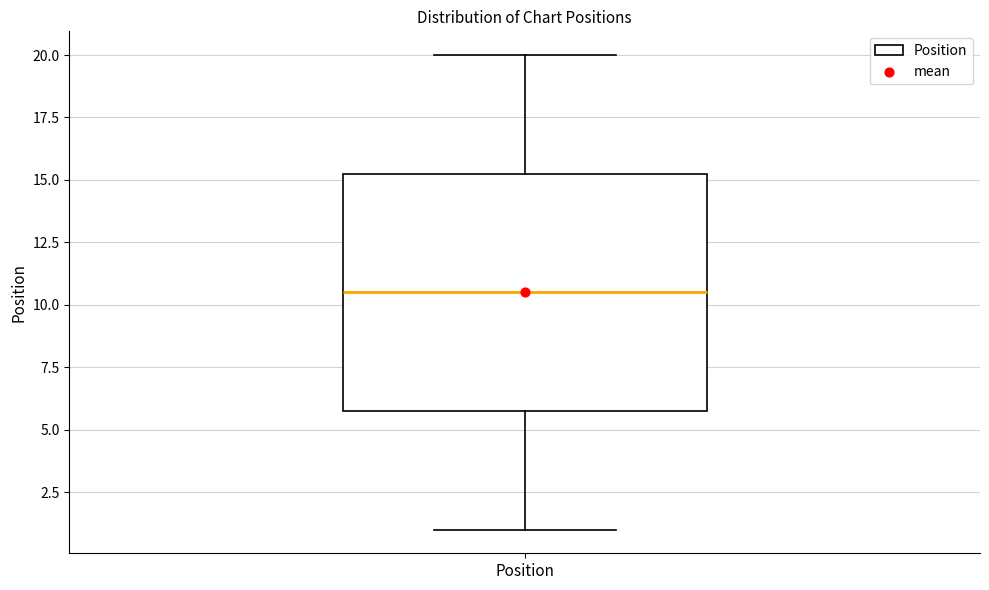

Read this box plot against the y-axis: the position of the median line, the range covered by the box, and the ends of both whiskers. The values are not printed on the chart, so give them approximately, as read against the axis.

median 10.5, box 6.0 to 15.5, whiskers 1.0 to 20.0